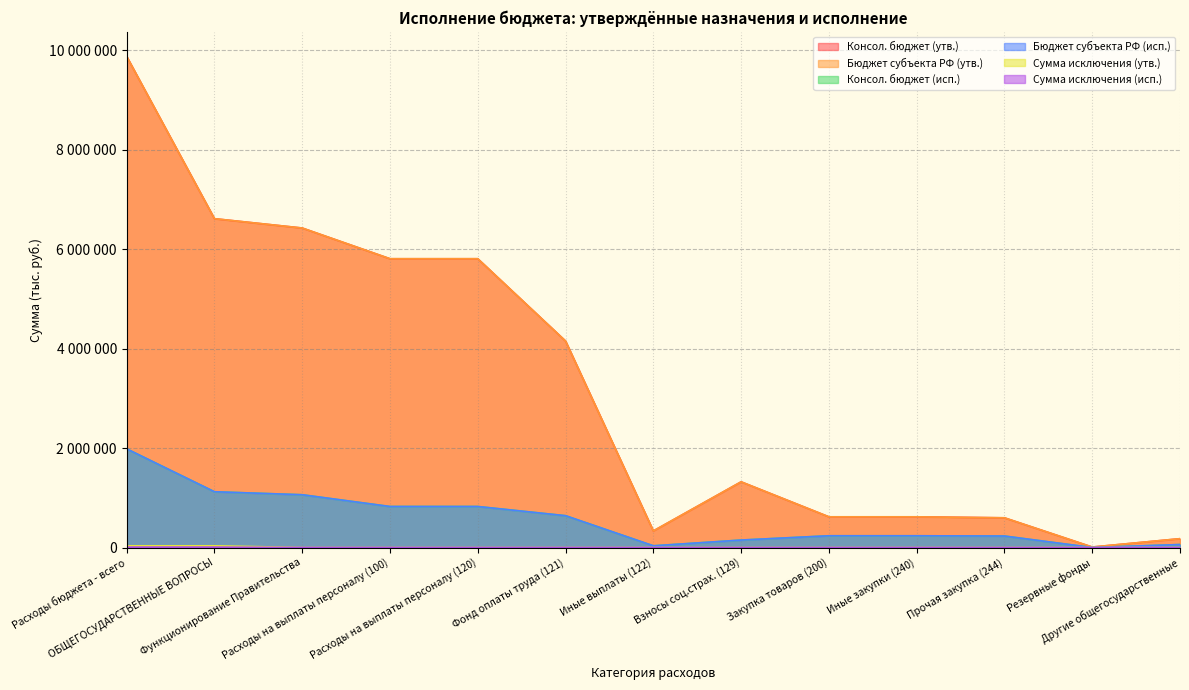

How many data points in Бюджет субъекта РФ (исп.) are above 236288?

8